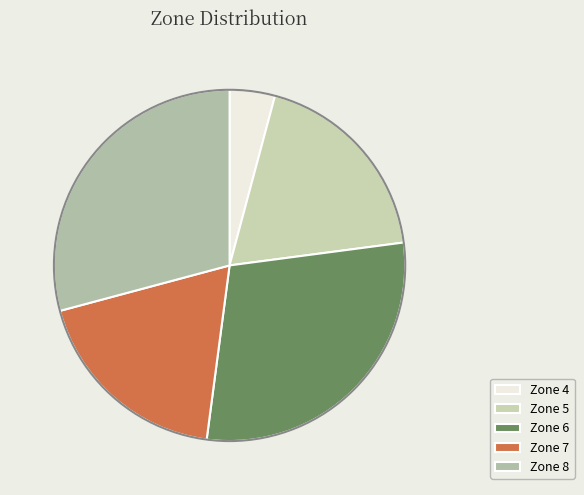

How many slices are in this pie chart?

5